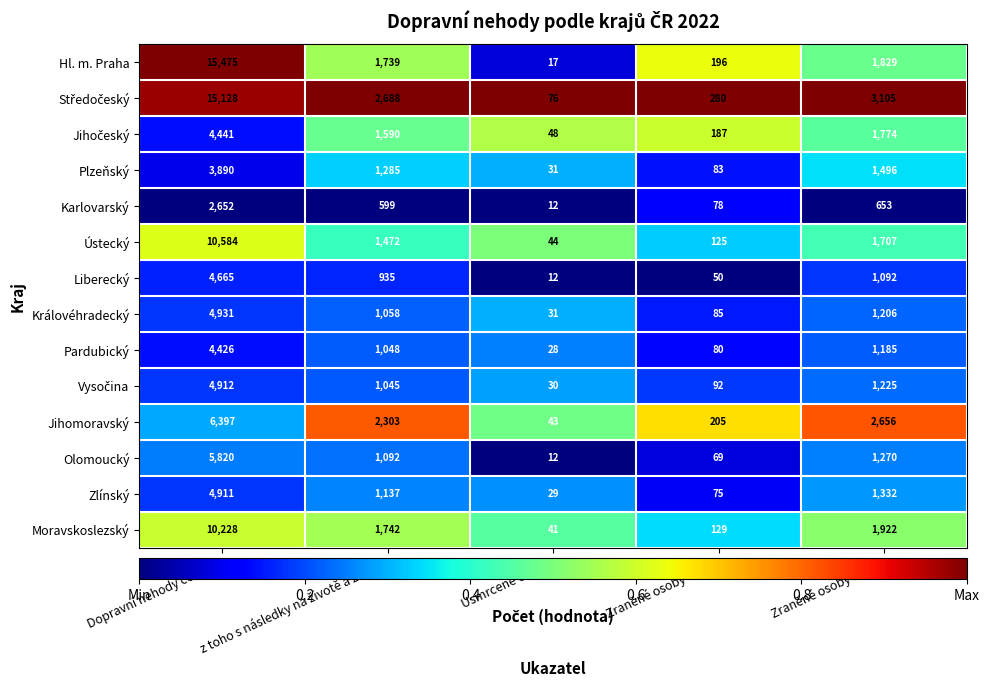

Is it true that Královéhradecký equals 7002 at Dopravní nehody celkem?

False